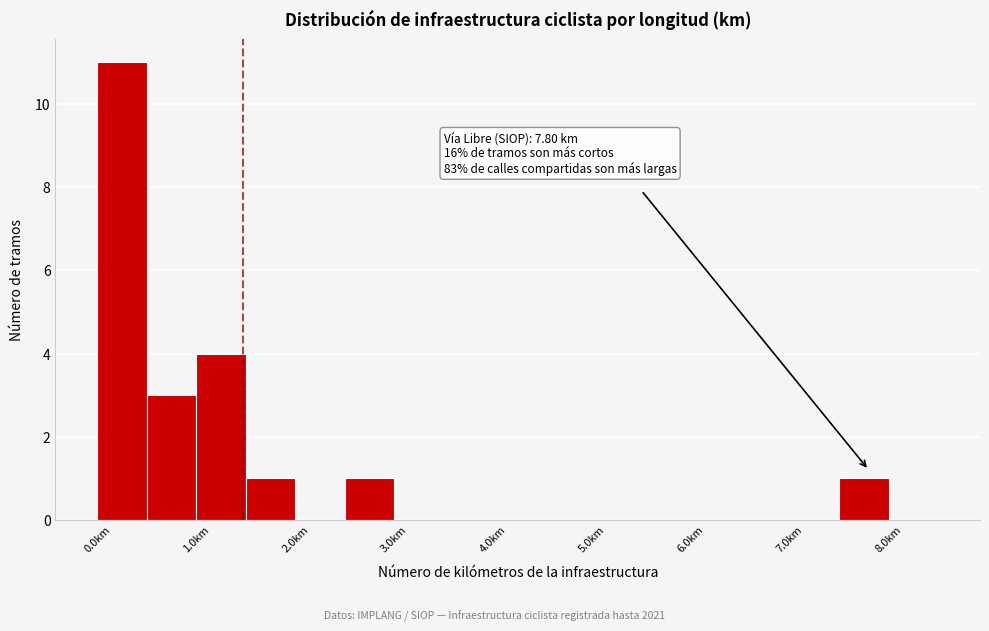

Over which range of the x-axis is the bar tallest?

0.0 to 0.5